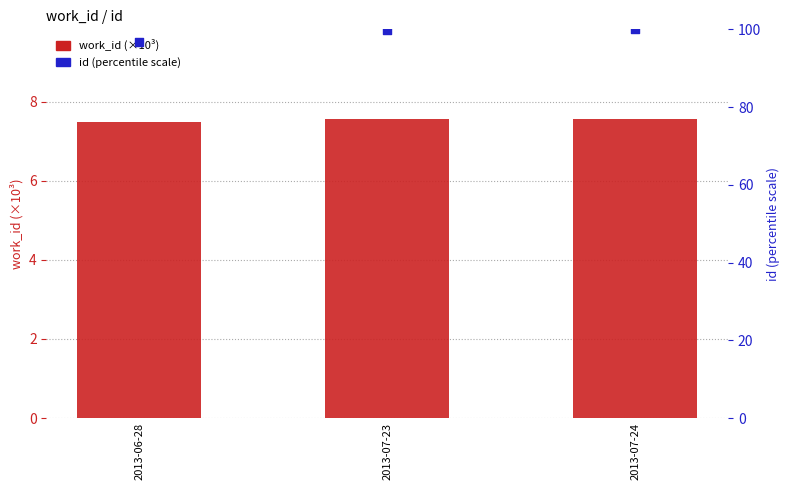

Which series contains the highest Y value?

id (percentile)